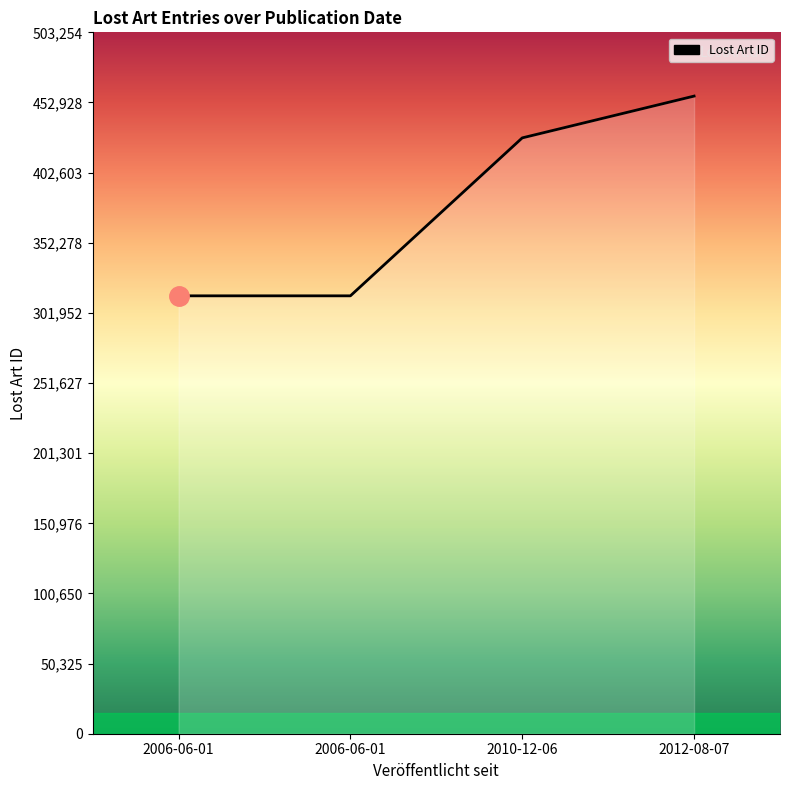

How many series are shown in this chart?

1